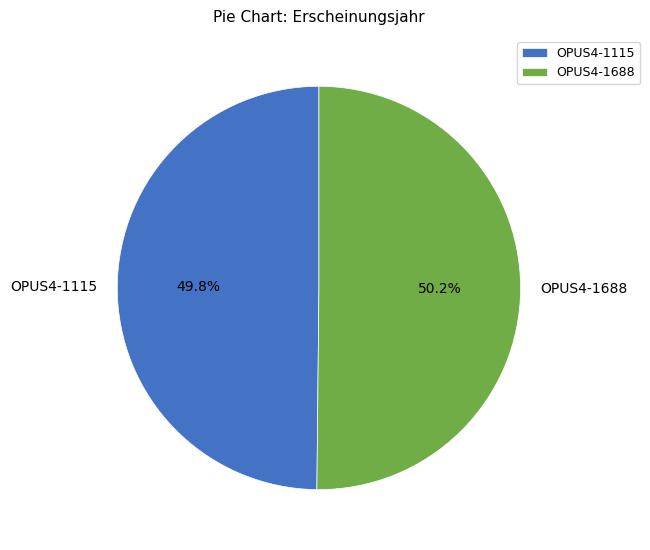

Count the number of slices in the pie.

2